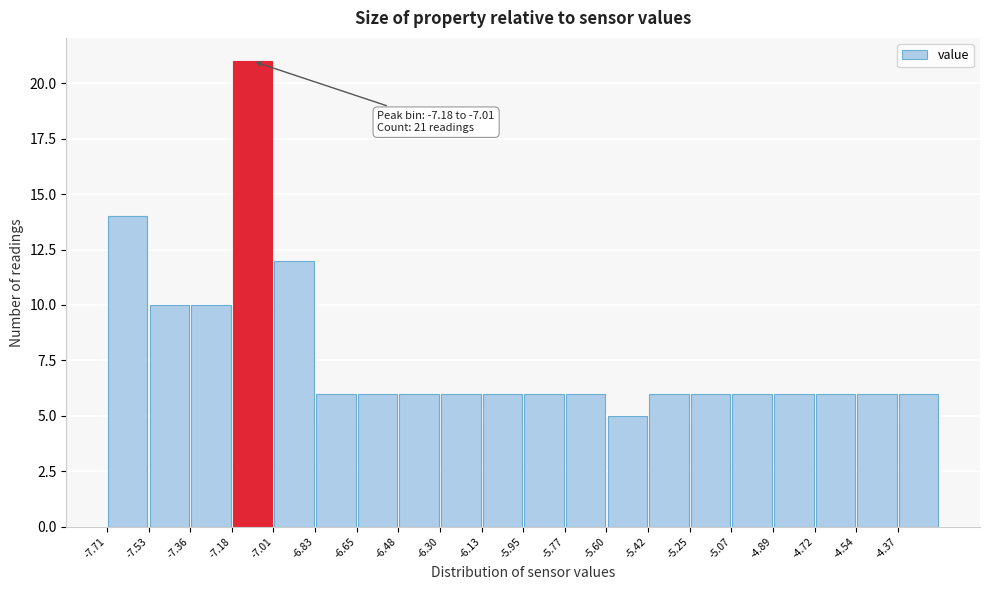

Which range on the x-axis has the tallest bar?

-7.182 to -7.006